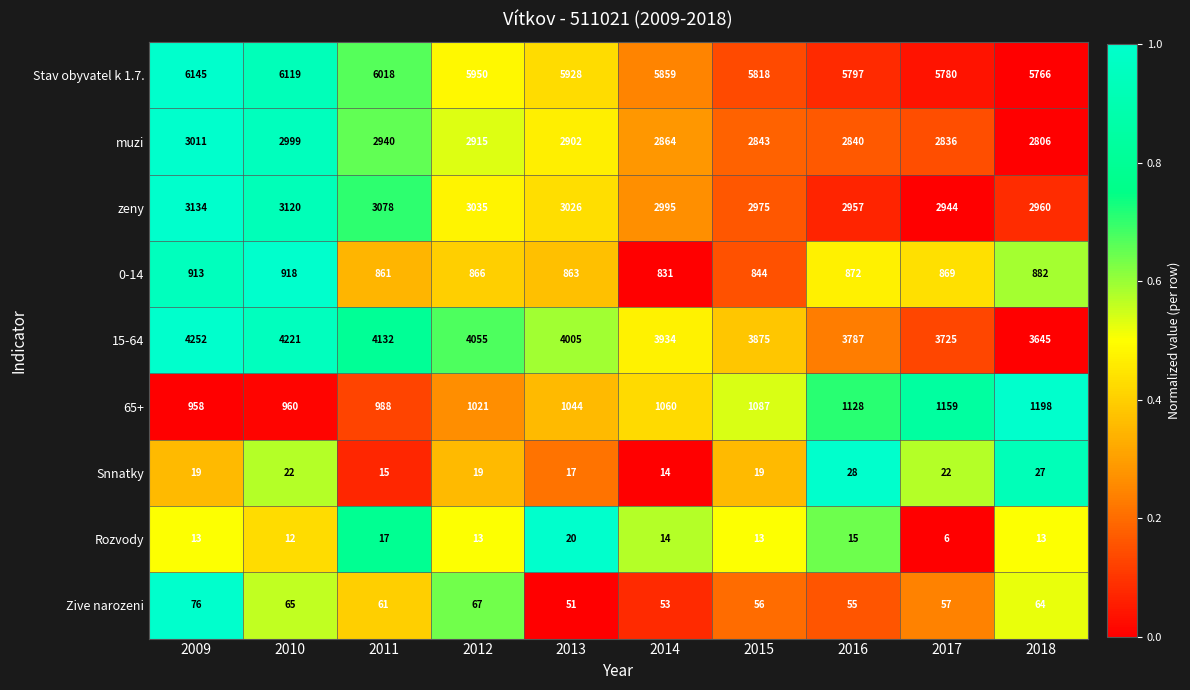

Between 2013 and 2016, which series saw the biggest shift?

15-64